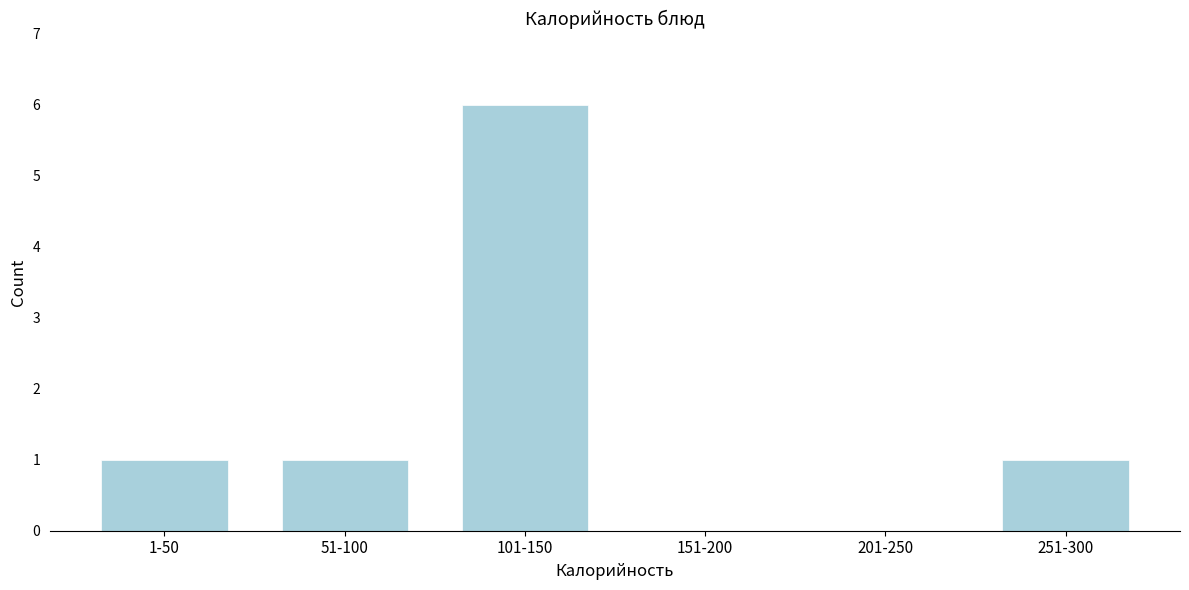

Reading left to right, extract all data points from this chart.

1-50=1	51-100=1	101-150=6	151-200=0	201-250=0	251-300=1